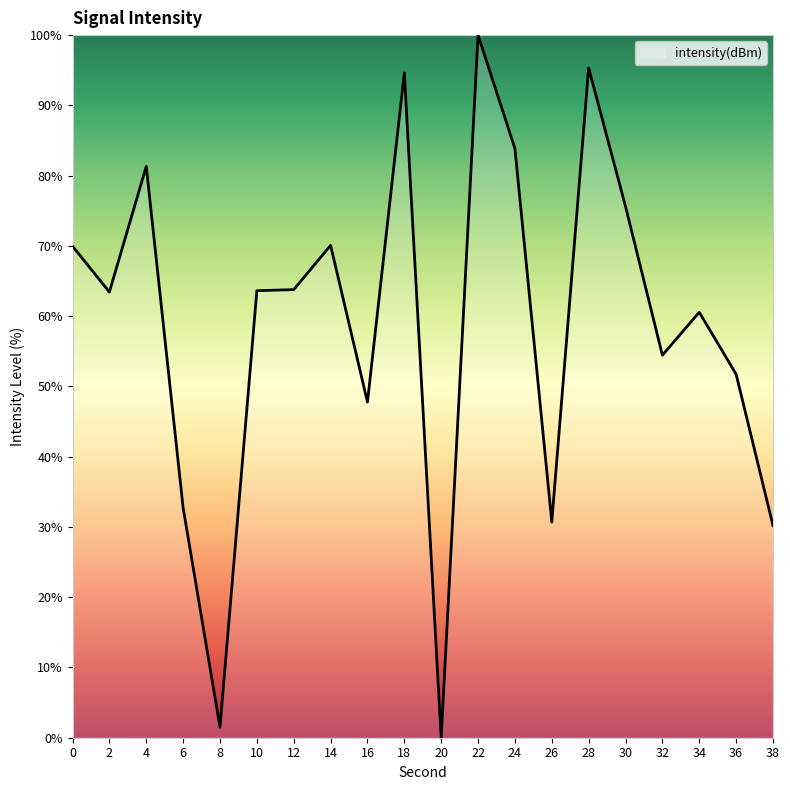

Which category has the highest value across all series?

22